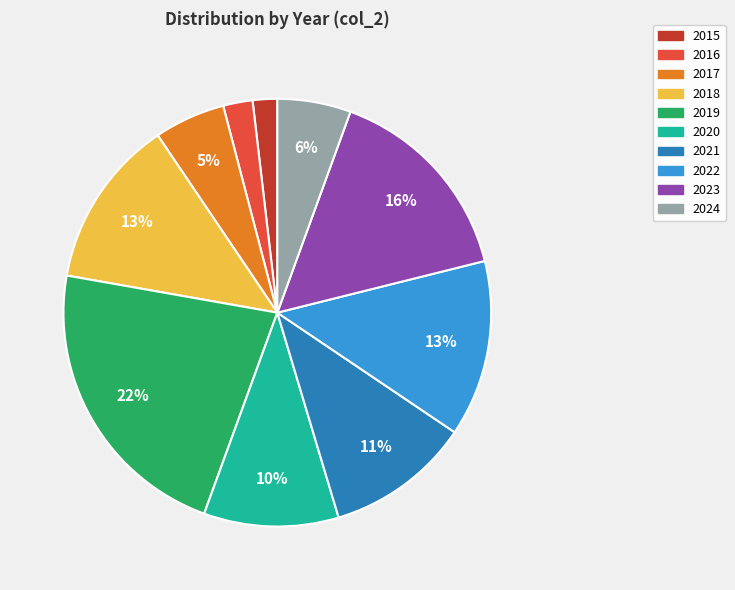

What percentage is the 2019 slice, to the nearest percent?

22%